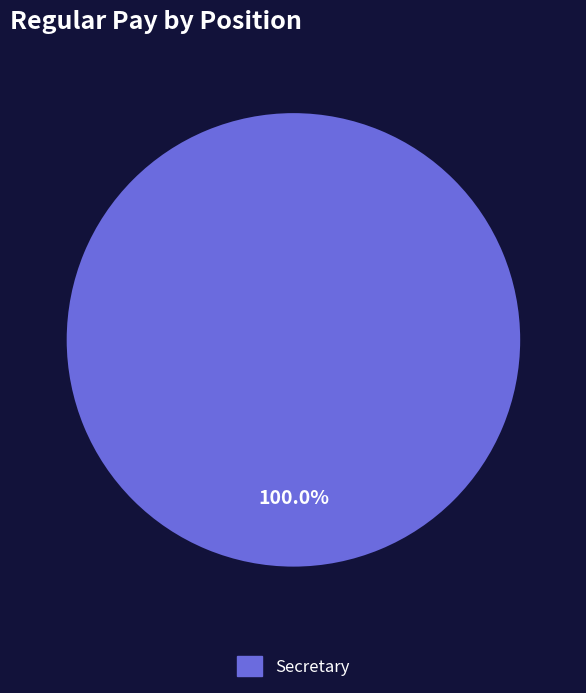

Is there a majority slice in this chart?

Yes